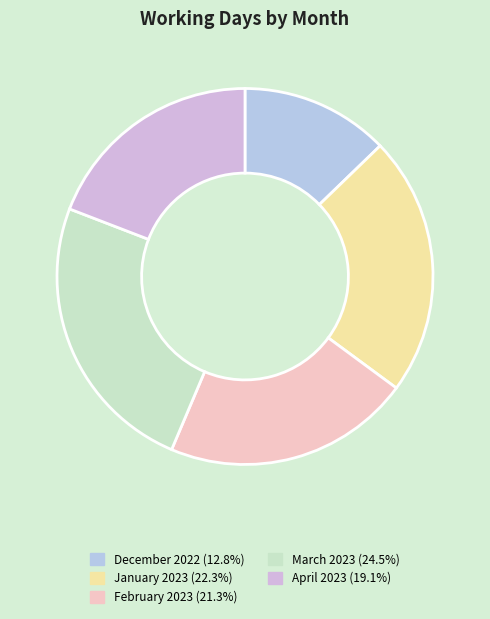

What is the change in value from December 2022 to January 2023?

+9